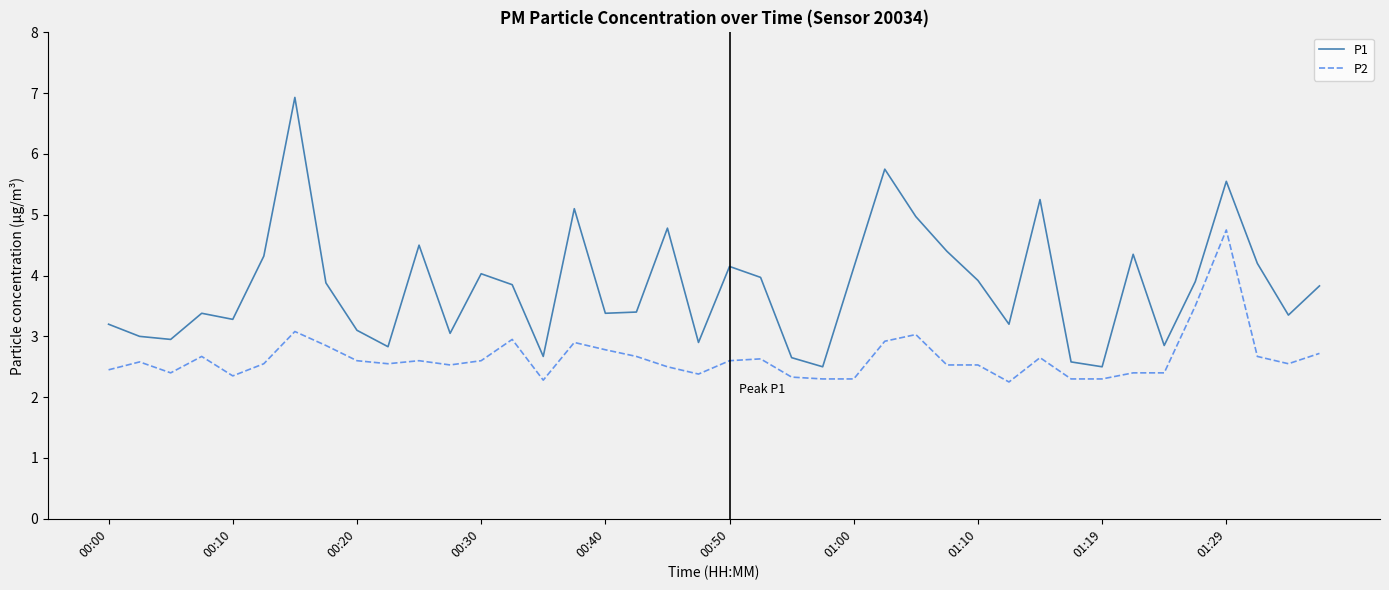

Which series has the largest range (max minus min)?

P1